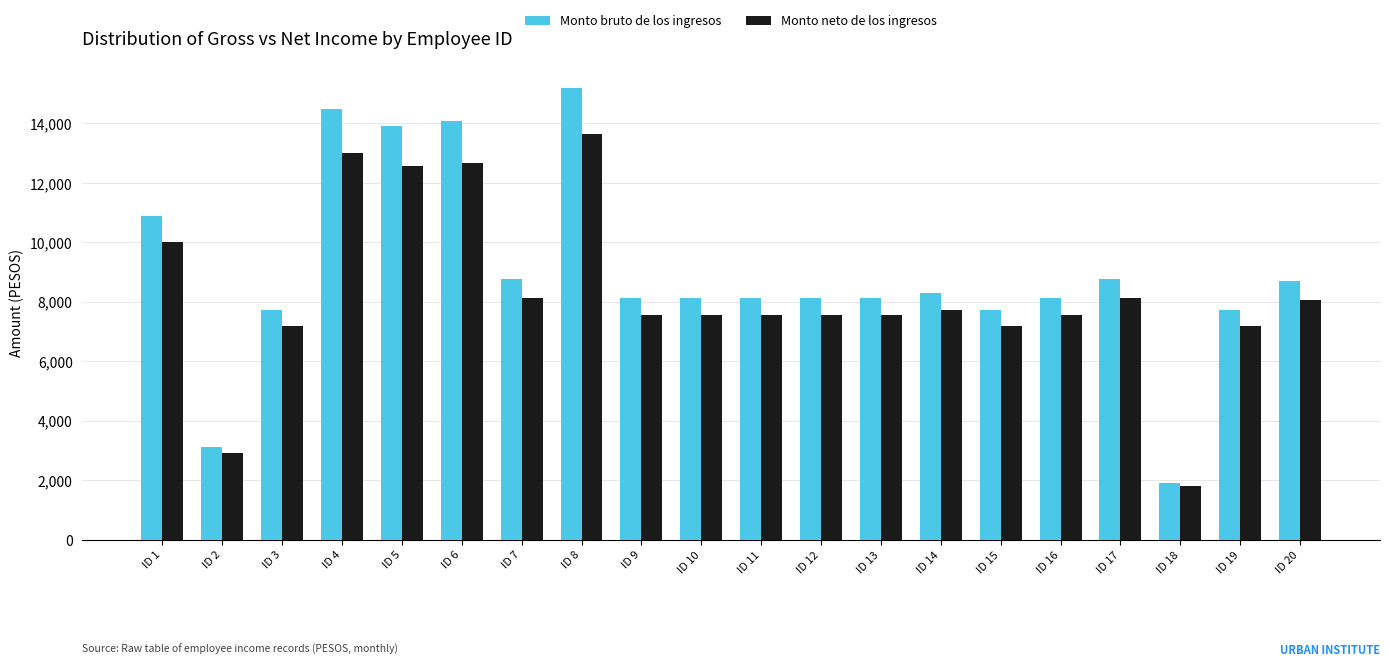

How many groups of bars are there?

20